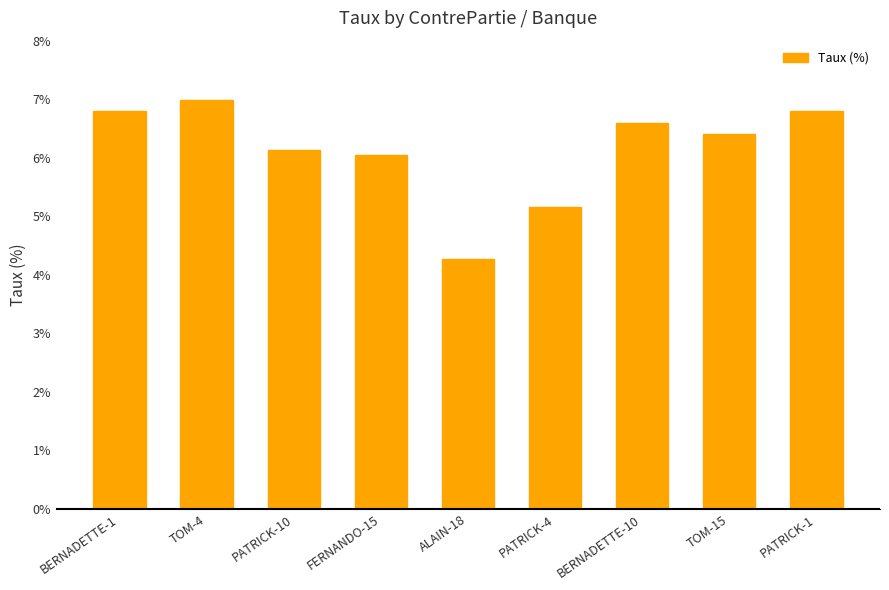

Which has a higher value, FERNANDO-15 or BERNADETTE-10?

BERNADETTE-10